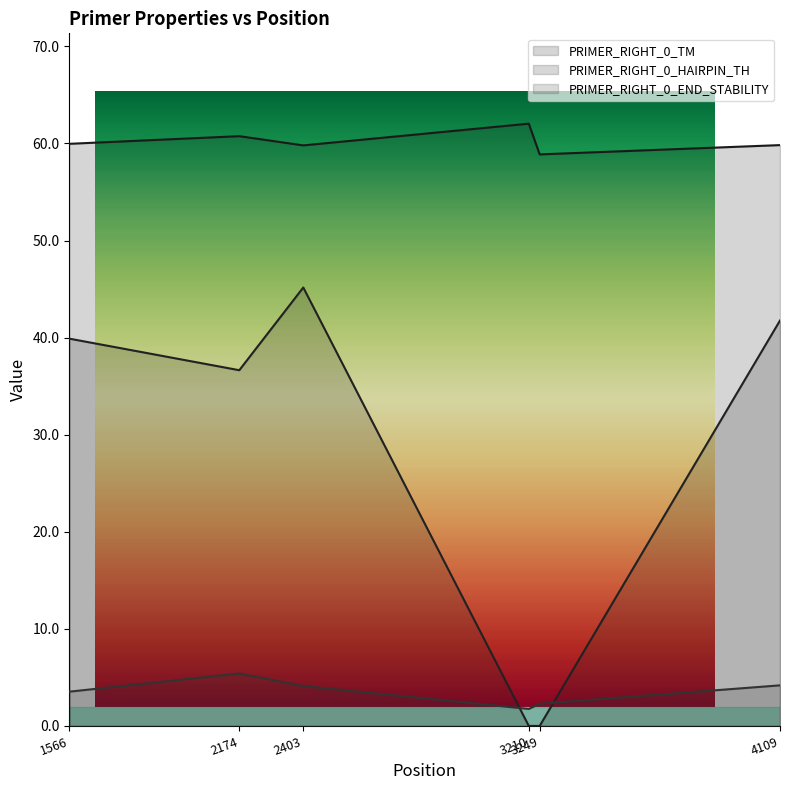

Which series has the widest spread of values?

PRIMER_RIGHT_0_HAIRPIN_TH